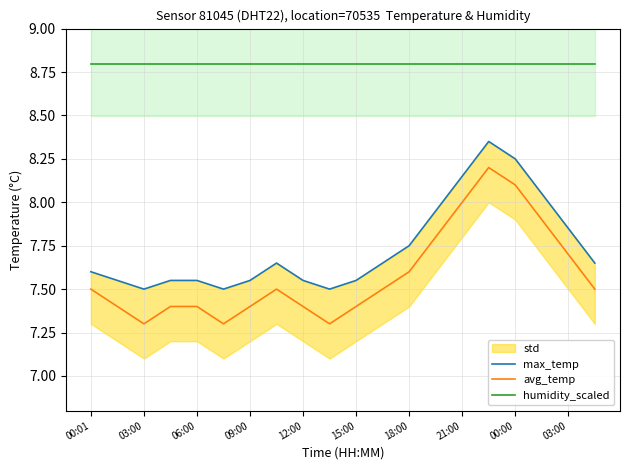

Reading right to left, list all the values displayed in this chart.

max_temp: 7.7	7.8	8.1	8.2	8.3	8.2	8.0	7.8	7.7	7.5	7.5	7.5	7.7	7.5	7.5	7.5	7.5	7.5	7.5	7.6
avg_temp: 7.5	7.7	7.9	8.1	8.2	8.0	7.8	7.6	7.5	7.4	7.3	7.4	7.5	7.4	7.3	7.4	7.4	7.3	7.4	7.5
humidity_scaled: 8.8	8.8	8.8	8.8	8.8	8.8	8.8	8.8	8.8	8.8	8.8	8.8	8.8	8.8	8.8	8.8	8.8	8.8	8.8	8.8